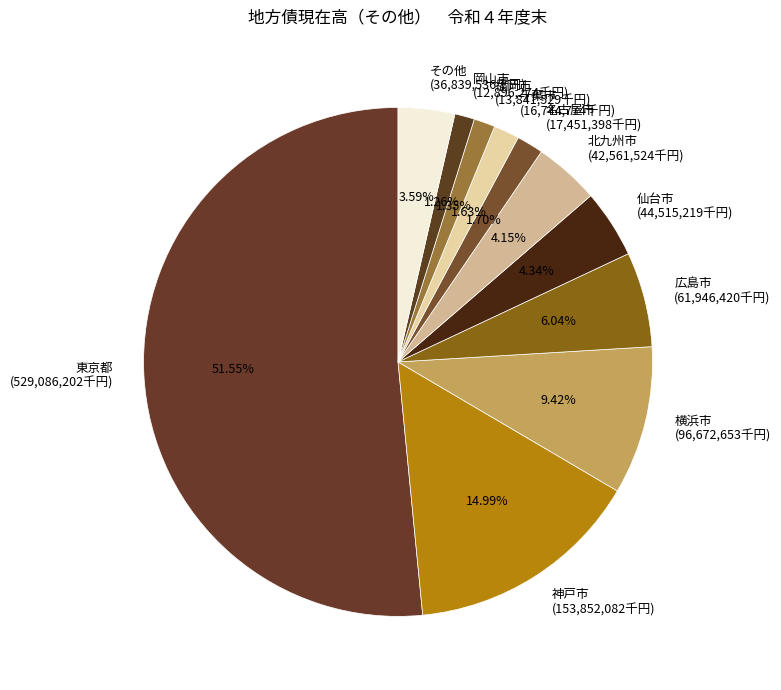

Between 横浜市 and 北九州市, which is larger?

横浜市